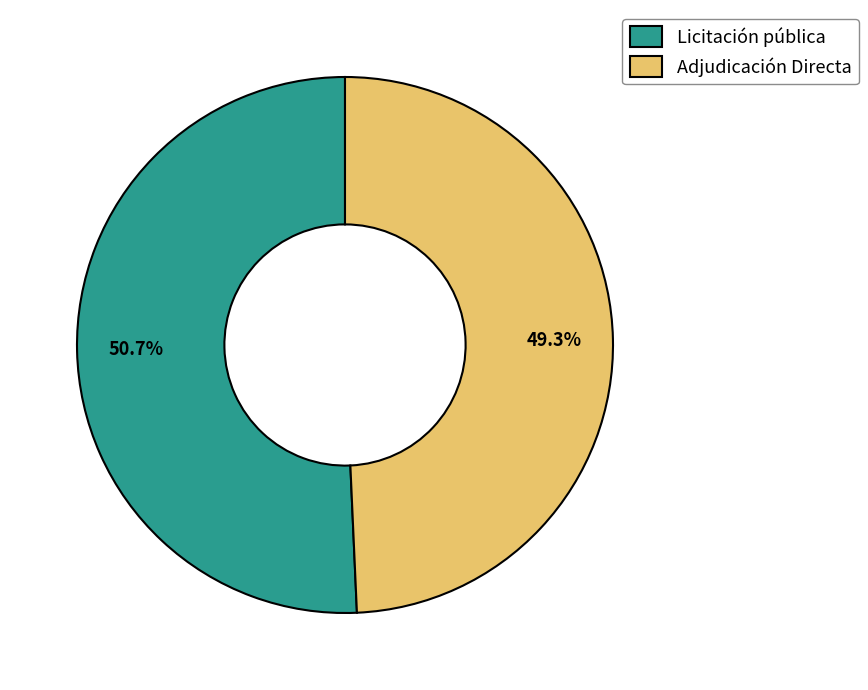

To the nearest percent, what is the difference between the largest and smallest slice percentages?

1%